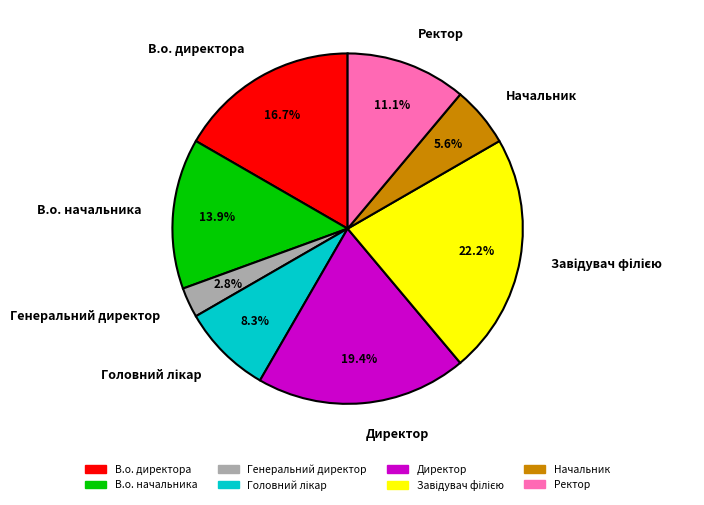

Is there a majority slice in this chart?

No